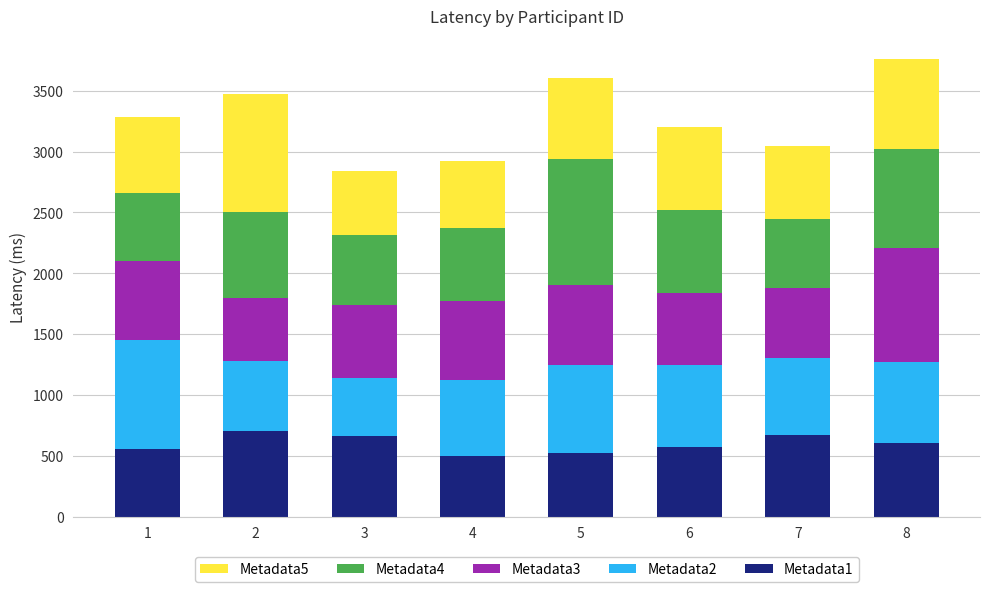

What is the total value across all series at 8?

3760